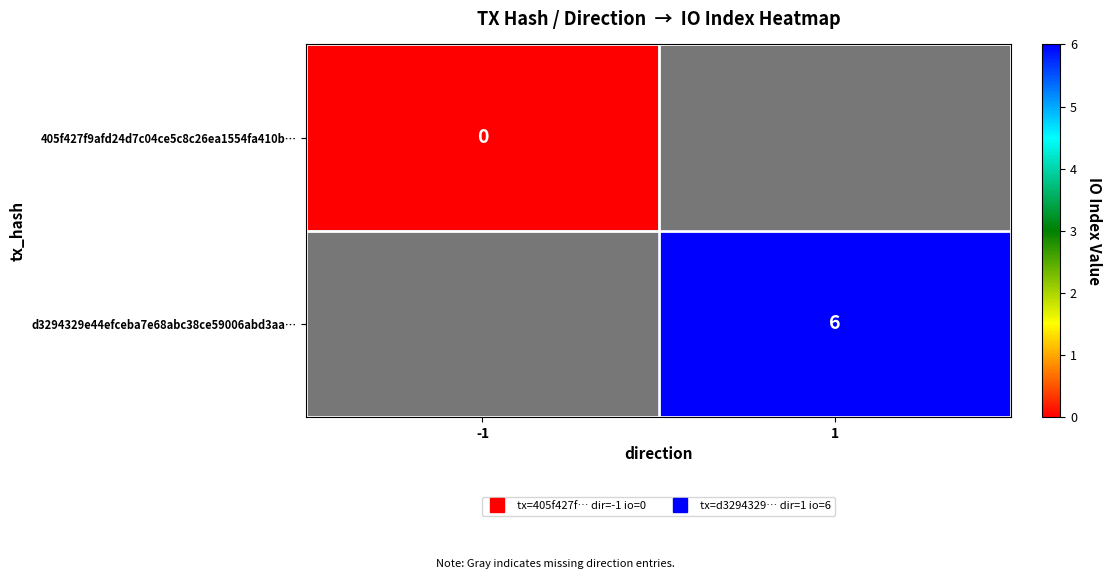

Rank the categories by d3294329e44efceba7e68abc38ce59006abd3aa… value from lowest to highest.

-1, 1